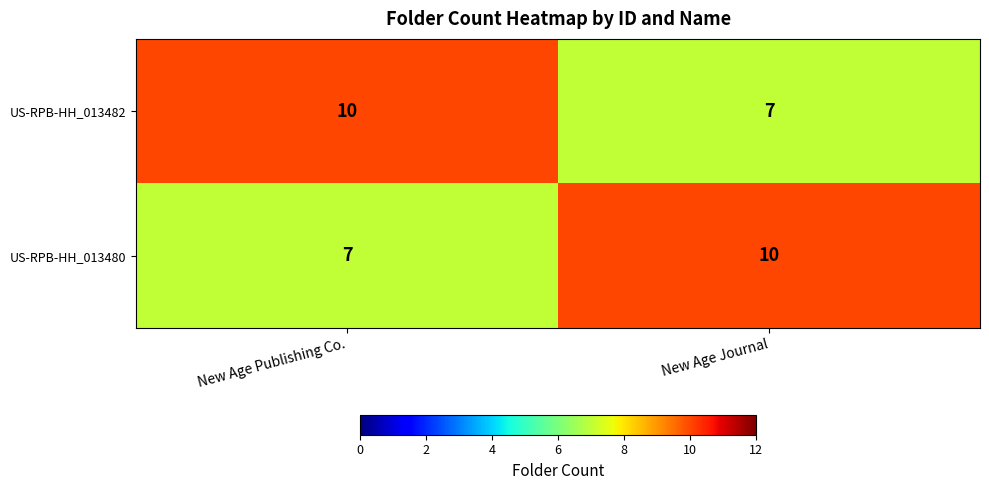

What is the total value across all series at New Age Publishing Co.?

17